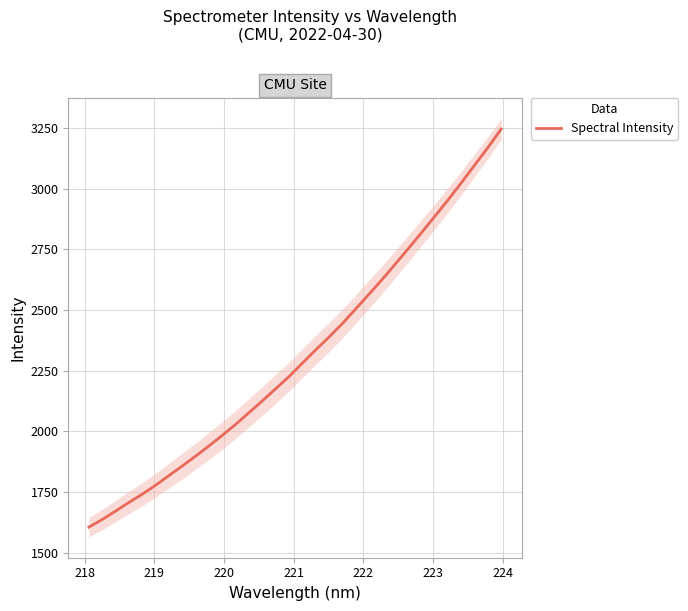

What is the highest value of the Spectral Intensity series?

3245.1